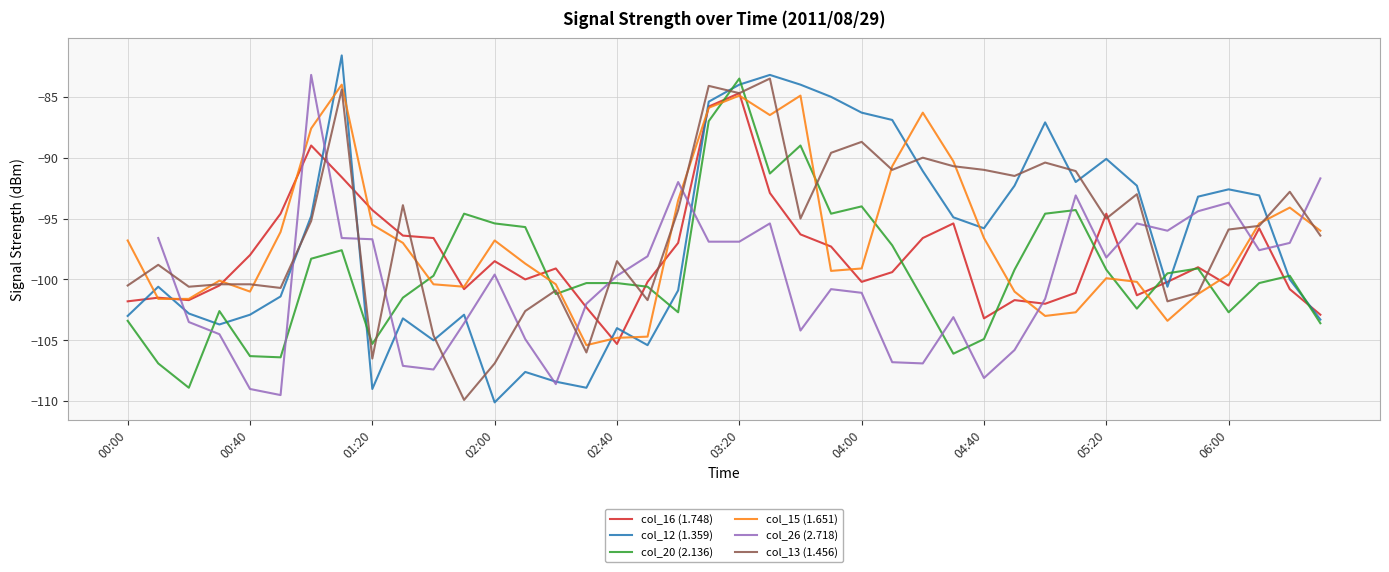

Where is col_13 (1.456) nearest to the value -96?

06:00